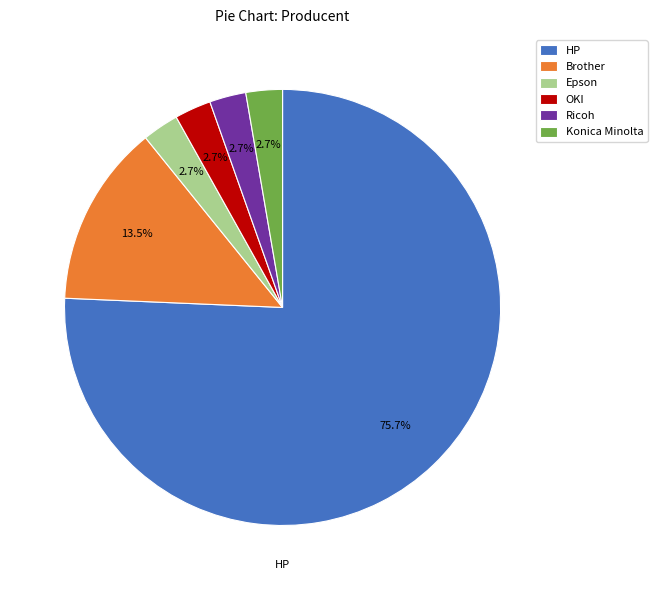

How many segments does this pie chart have?

6